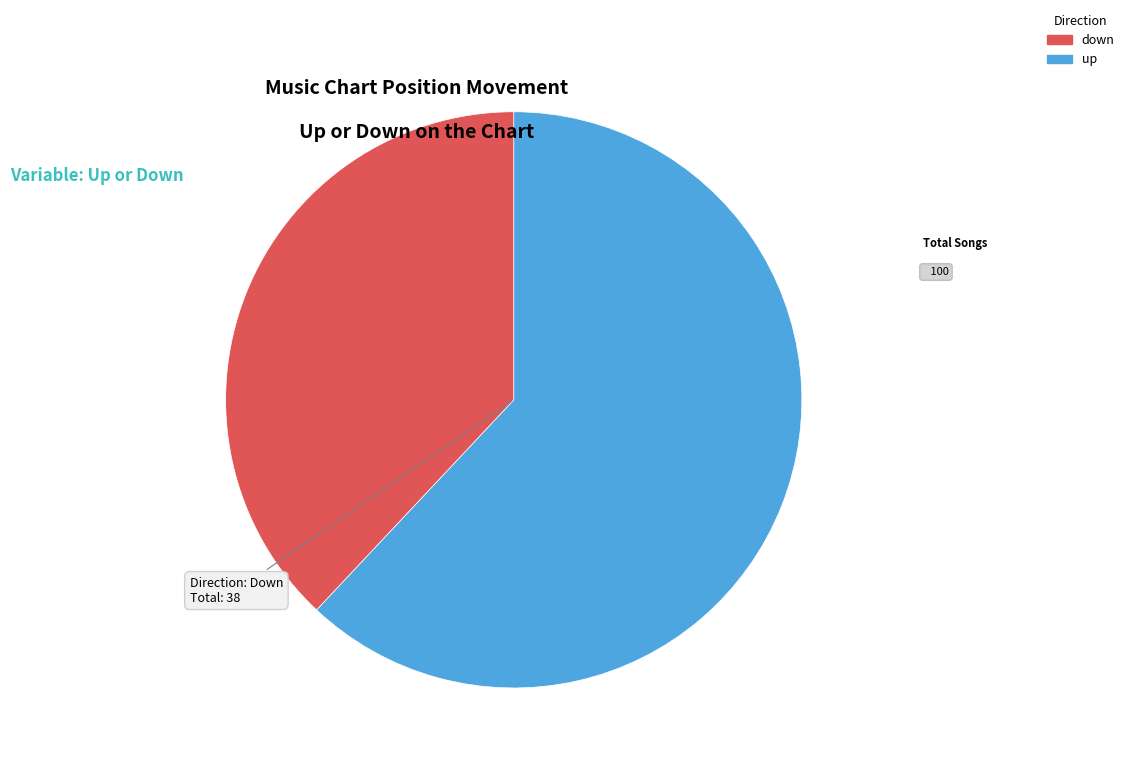

Is there any slice that represents more than half of the pie?

Yes